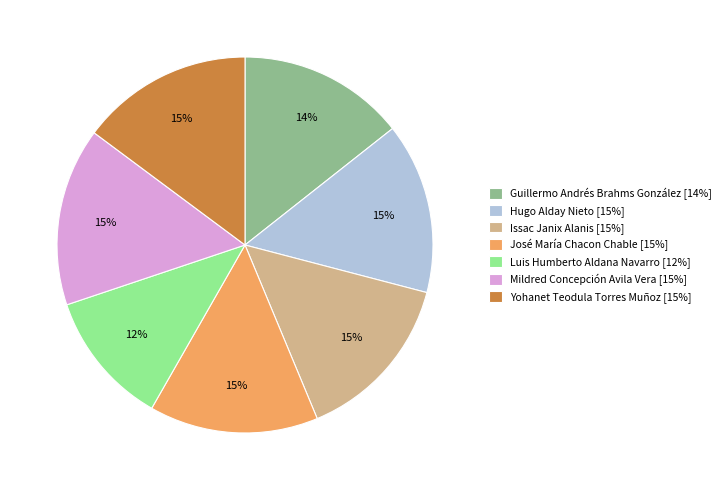

Between Issac Janix Alanis and Luis Humberto Aldana Navarro, which is larger?

Issac Janix Alanis